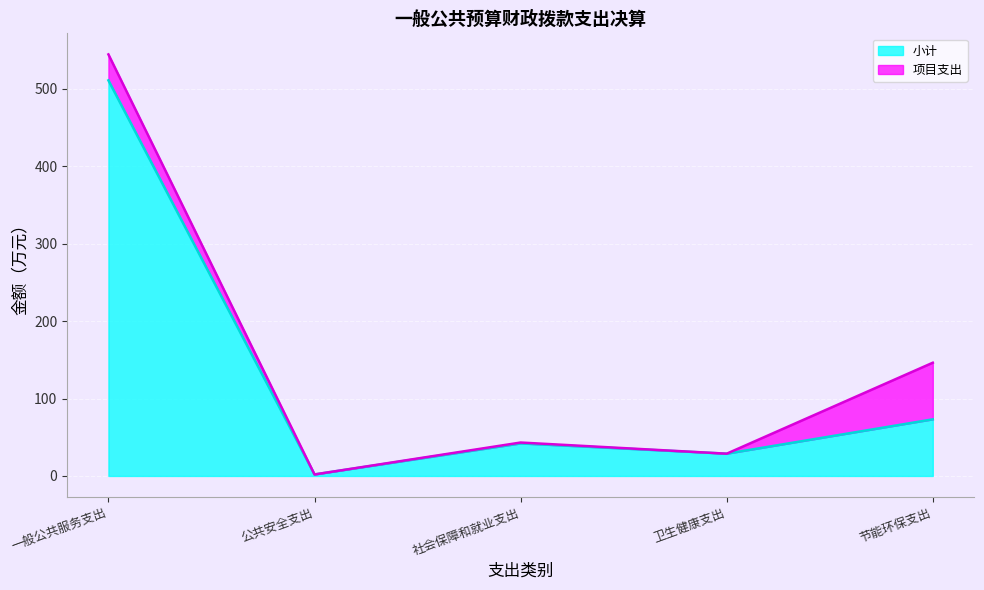

Reading left to right, list all the values displayed in this chart.

511.1	1.9	42.0	28.8	73.1